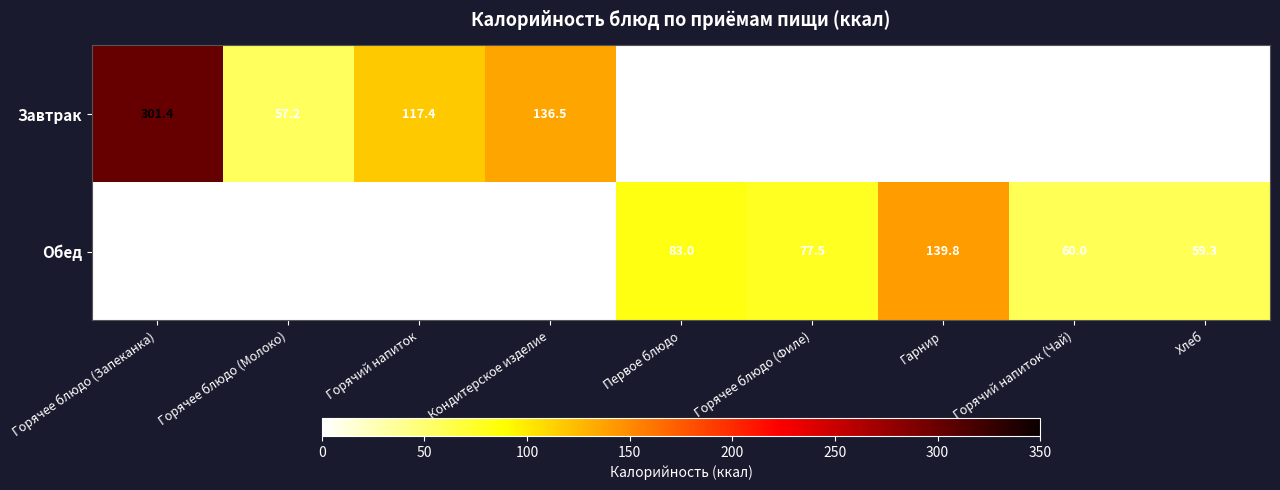

The Завтрак series shows 136.5 at Кондитерское изделие. True or false?

True